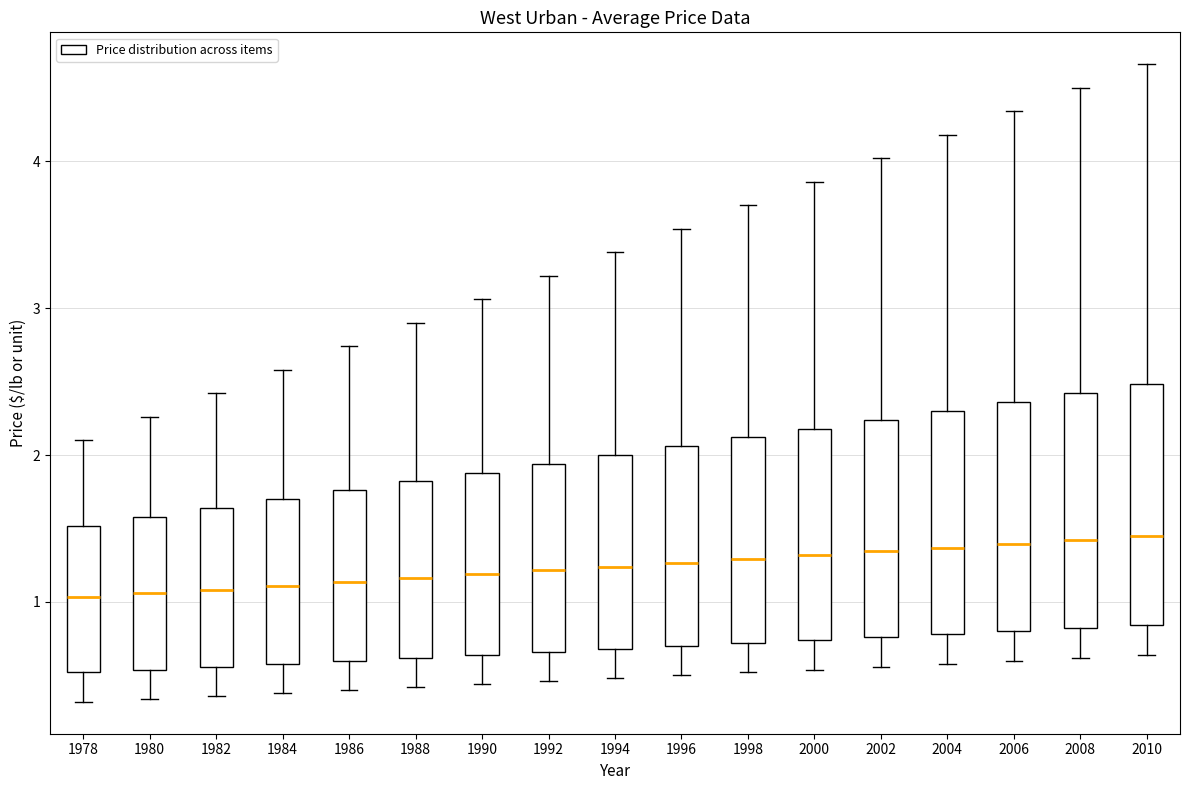

Reading left to right, read every box against the y-axis: the position of its median line, the range the box covers, and the ends of its whiskers. The values are not printed on the chart, so give them approximately, as read against the axis.

1978: median 1.0, box 0.5 to 1.5, whiskers 0.3 to 2.1
1980: median 1.1, box 0.5 to 1.6, whiskers 0.3 to 2.3
1982: median 1.1, box 0.6 to 1.6, whiskers 0.4 to 2.4
1984: median 1.1, box 0.6 to 1.7, whiskers 0.4 to 2.6
1986: median 1.1, box 0.6 to 1.8, whiskers 0.4 to 2.7
1988: median 1.2, box 0.6 to 1.8, whiskers 0.4 to 2.9
1990: median 1.2, box 0.6 to 1.9, whiskers 0.4 to 3.1
1992: median 1.2, box 0.7 to 1.9, whiskers 0.5 to 3.2
1994: median 1.2, box 0.7 to 2.0, whiskers 0.5 to 3.4
1996: median 1.3, box 0.7 to 2.1, whiskers 0.5 to 3.5
1998: median 1.3, box 0.7 to 2.1, whiskers 0.5 to 3.7
2000: median 1.3, box 0.7 to 2.2, whiskers 0.5 to 3.9
2002: median 1.3, box 0.8 to 2.2, whiskers 0.6 to 4.0
2004: median 1.4, box 0.8 to 2.3, whiskers 0.6 to 4.2
2006: median 1.4, box 0.8 to 2.4, whiskers 0.6 to 4.3
2008: median 1.4, box 0.8 to 2.4, whiskers 0.6 to 4.5
2010: median 1.4, box 0.8 to 2.5, whiskers 0.6 to 4.7